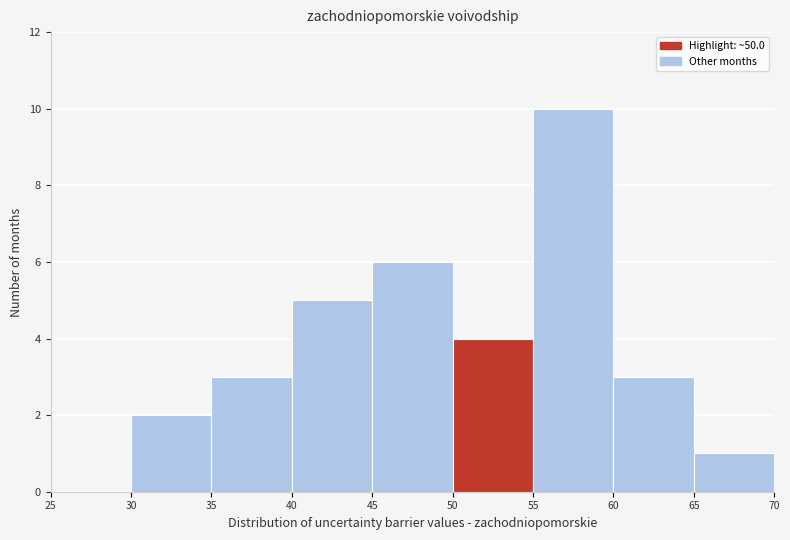

Reading left to right, transcribe this chart: for each bar, give the range it covers on the x-axis and its height. The values are not printed on the chart, so give them approximately, as read against the axis.

25 to 30: 0
30 to 35: 2
35 to 40: 3
40 to 45: 5
45 to 50: 6
50 to 55: 4
55 to 60: 10
60 to 65: 3
65 to 70: 1